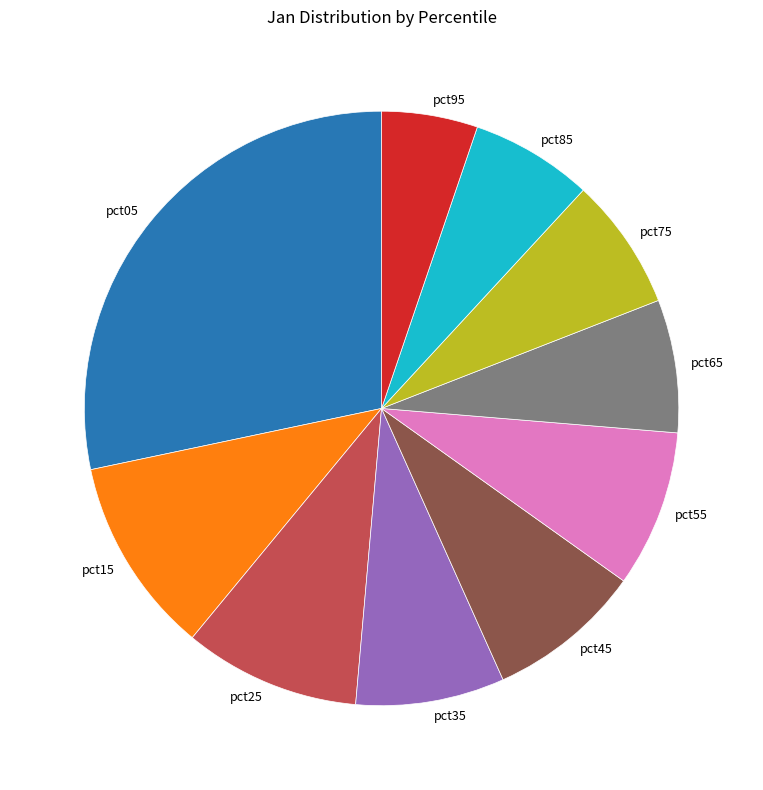

Is the sum of pct45 and pct15 greater than half?

No